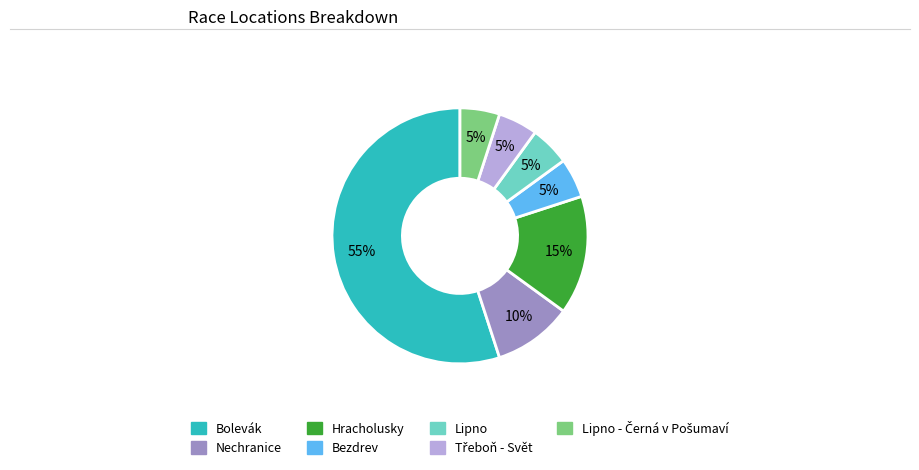

To the nearest percent, what is the difference between the largest and smallest slice percentages?

50%